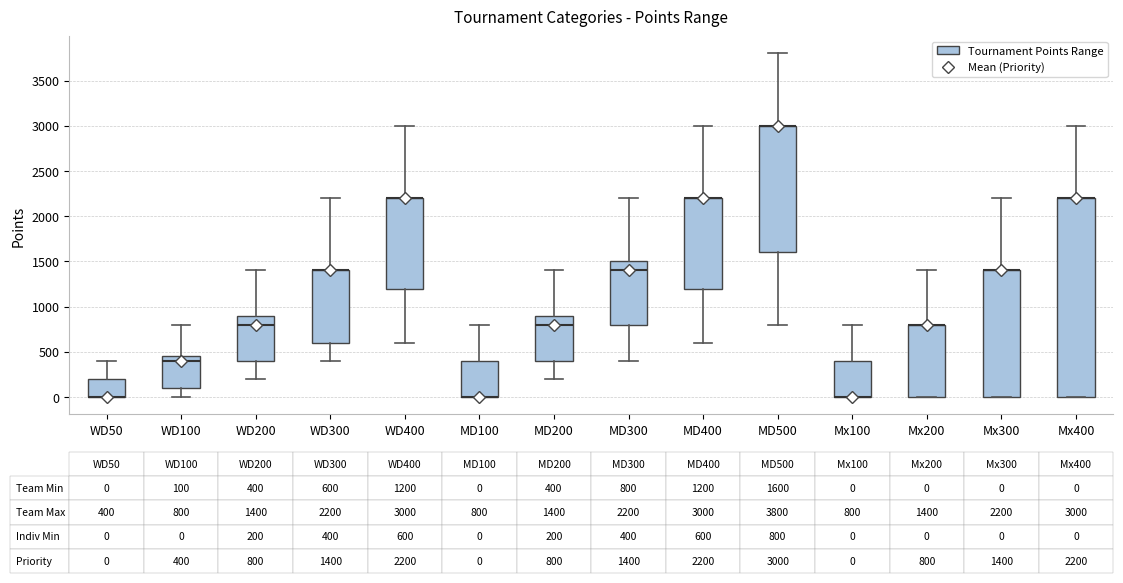

Comparing the boxes themselves (not the whiskers), which one is the tallest?

Mx400